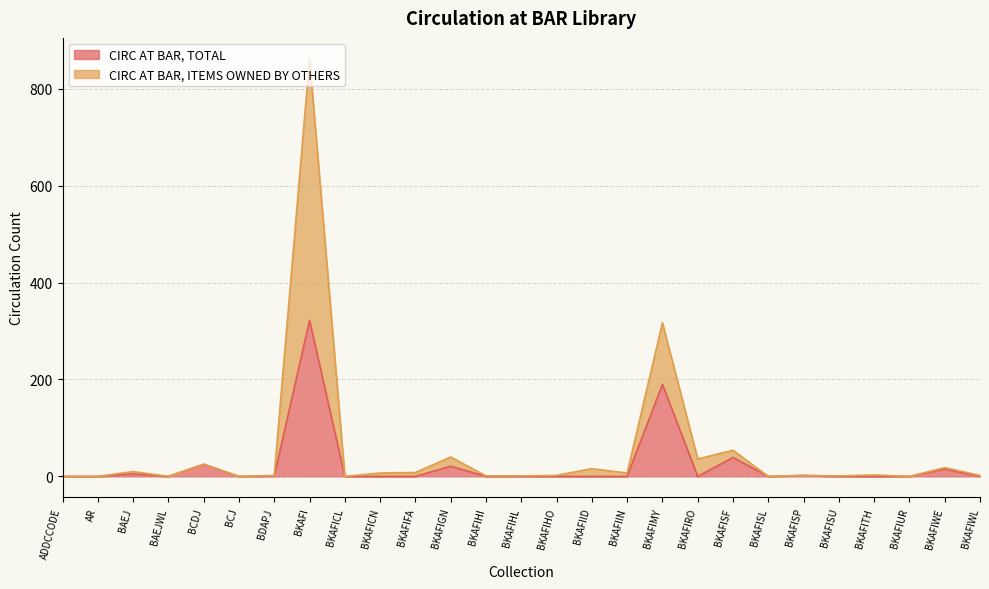

At which label does CIRC AT BAR, ITEMS OWNED BY OTHERS first exceed 2?

BAEJ